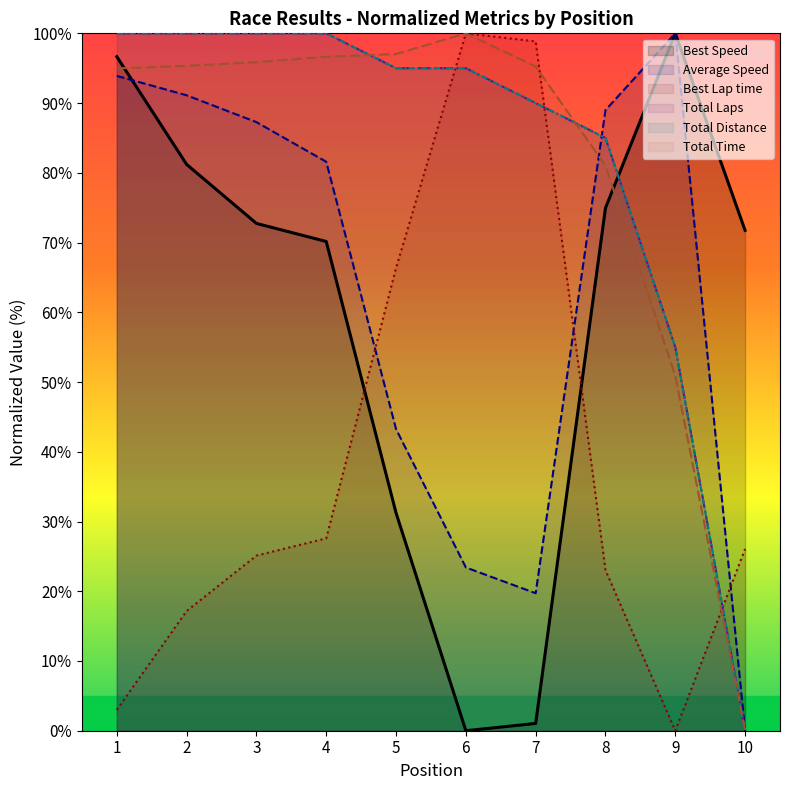

True or false: Total Time and Average Speed cross at least once.

True